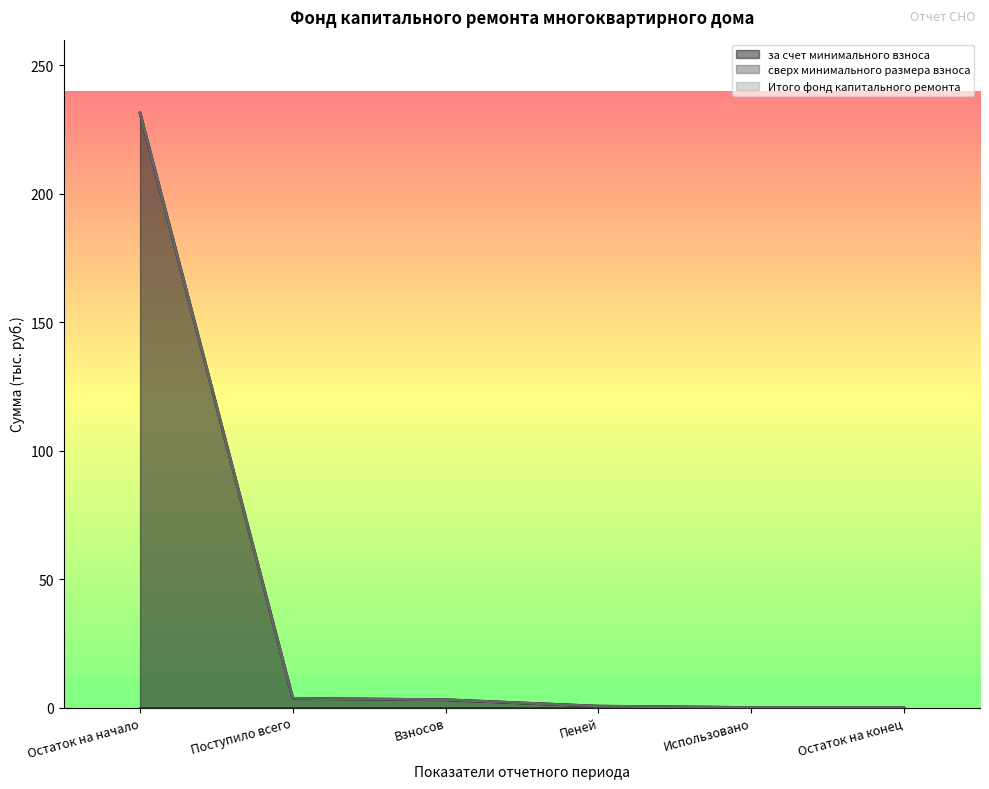

What is the sum of the Итого фонд капитального ремонта values at Остаток на начало and Взносов?

234.5